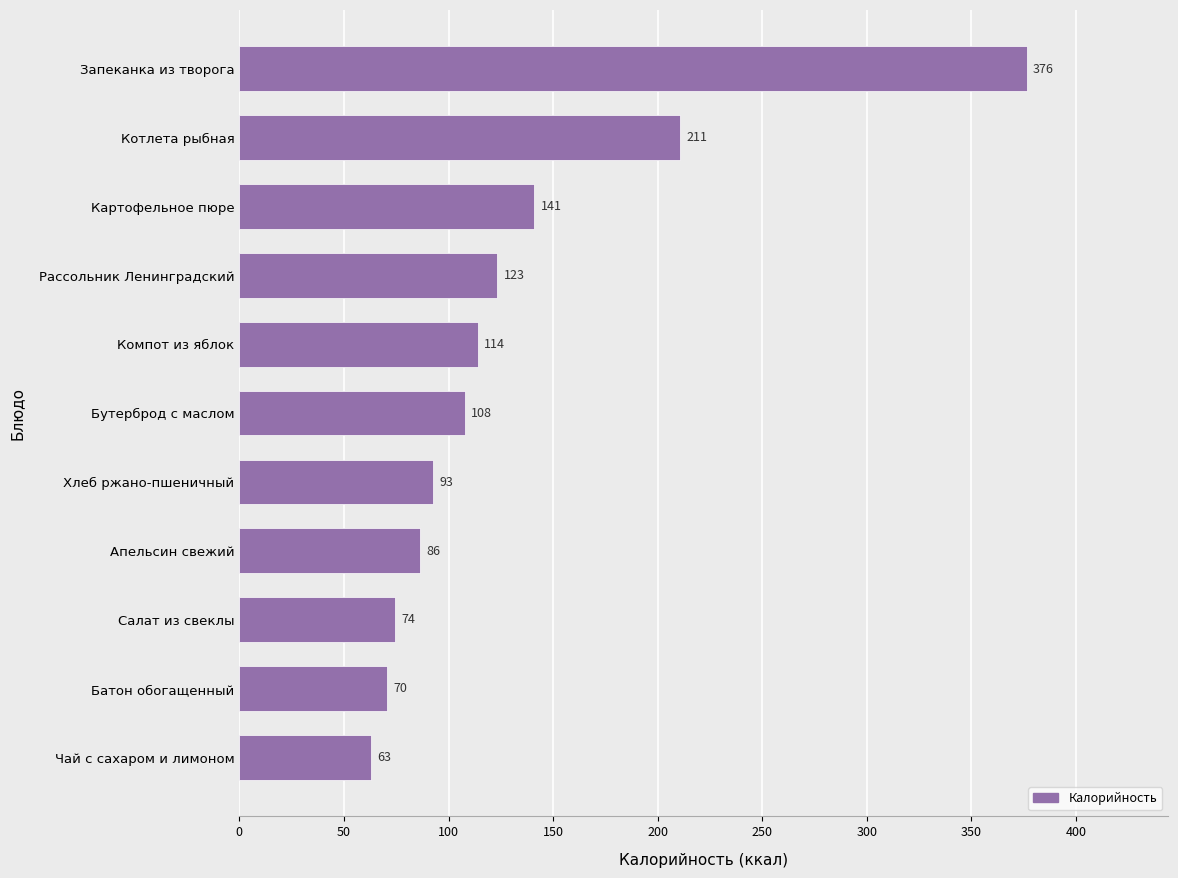

Rank the categories by value from highest to lowest.

Запеканка из творога, Котлета рыбная, Картофельное пюре, Рассольник Ленинградский, Компот из яблок, Бутерброд с маслом, Хлеб ржано-пшеничный, Апельсин свежий, Салат из свеклы, Батон обогащенный, Чай с сахаром и лимоном